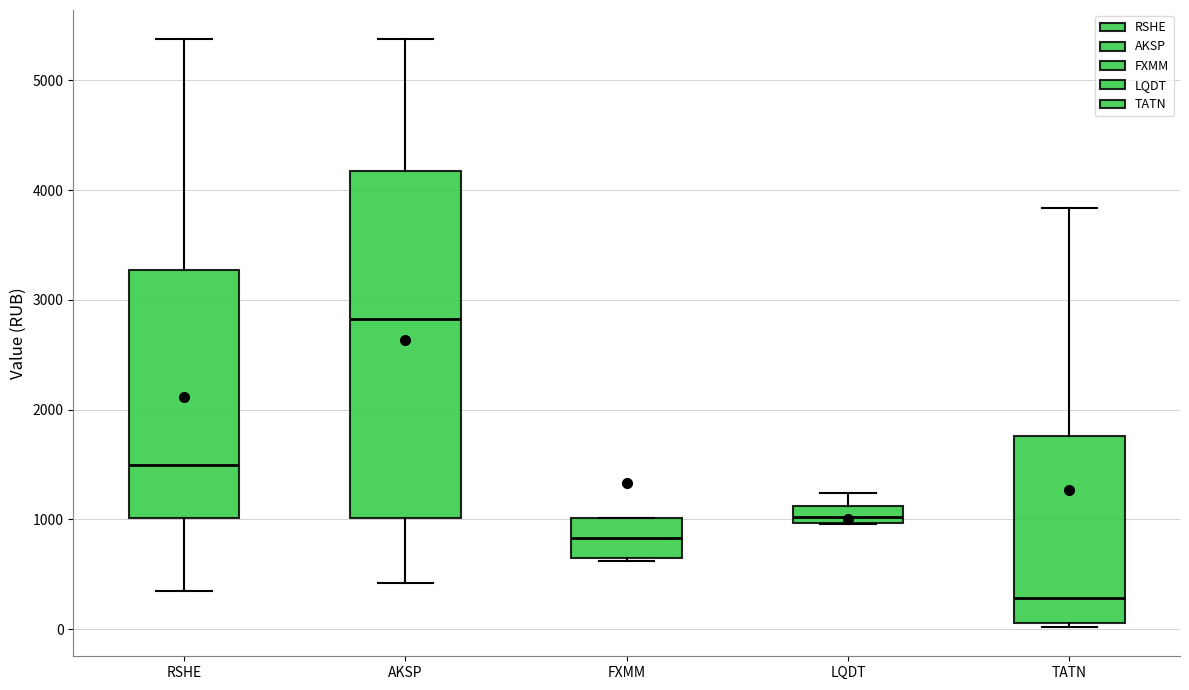

Which box's median line is the lowest?

TATN